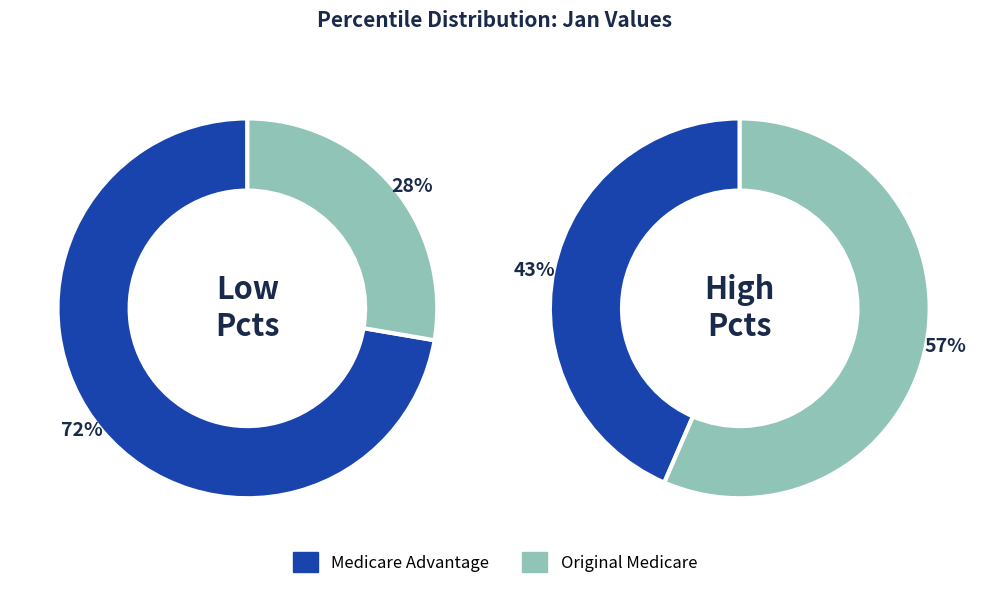

Is the sum of pct05 and pct45 greater than half?

Yes